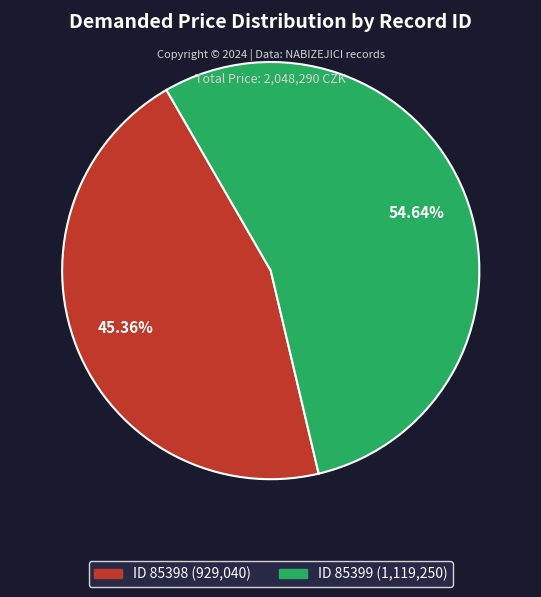

Count the number of slices in the pie.

2